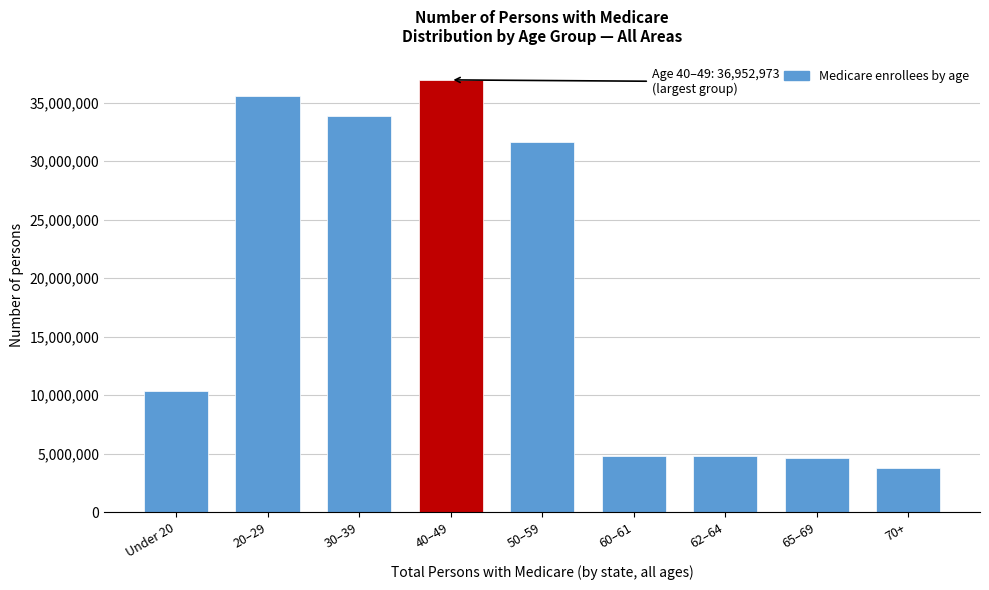

What is the ratio of the value at 65–69 to the value at 70+?

1.2